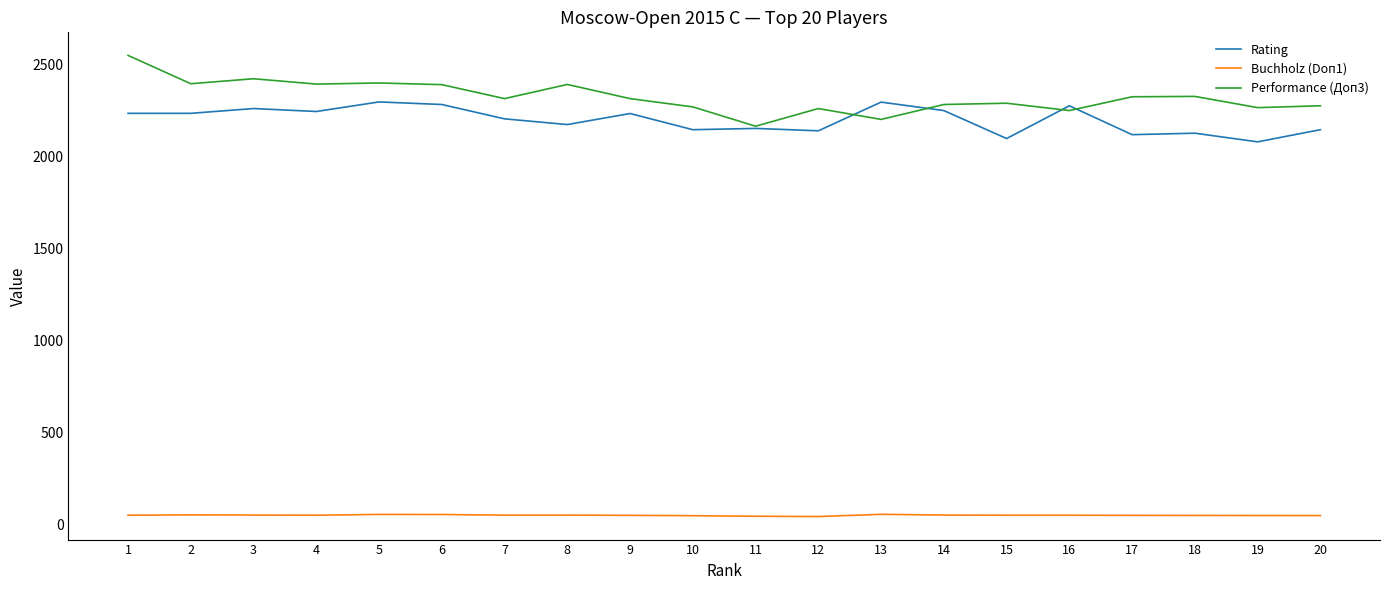

True or false: Buchholz (Doп1) and Performance (Доп3) intersect in this chart.

False